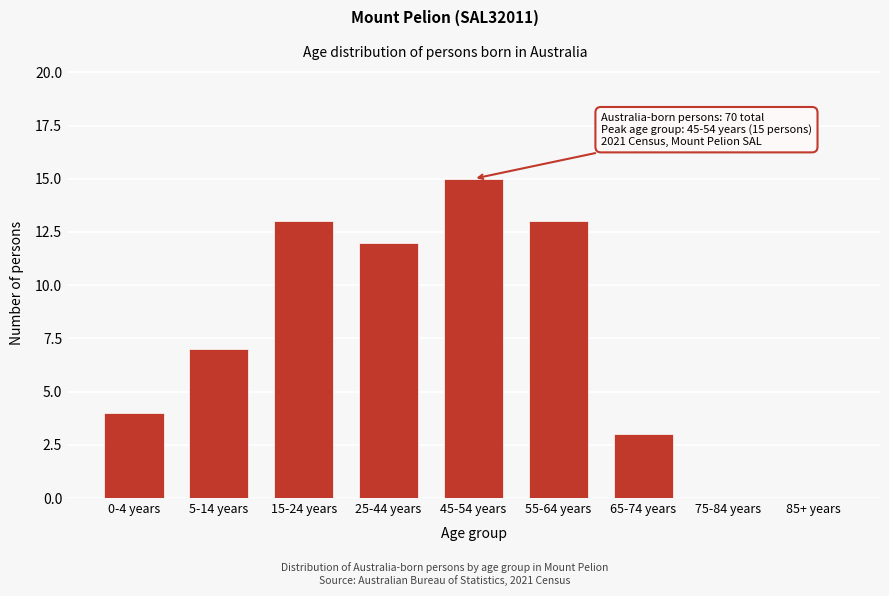

Reading right to left, list all the values displayed in this chart.

85+ years=0	75-84 years=0	65-74 years=3	55-64 years=13	45-54 years=15	25-44 years=12	15-24 years=13	5-14 years=7	0-4 years=4